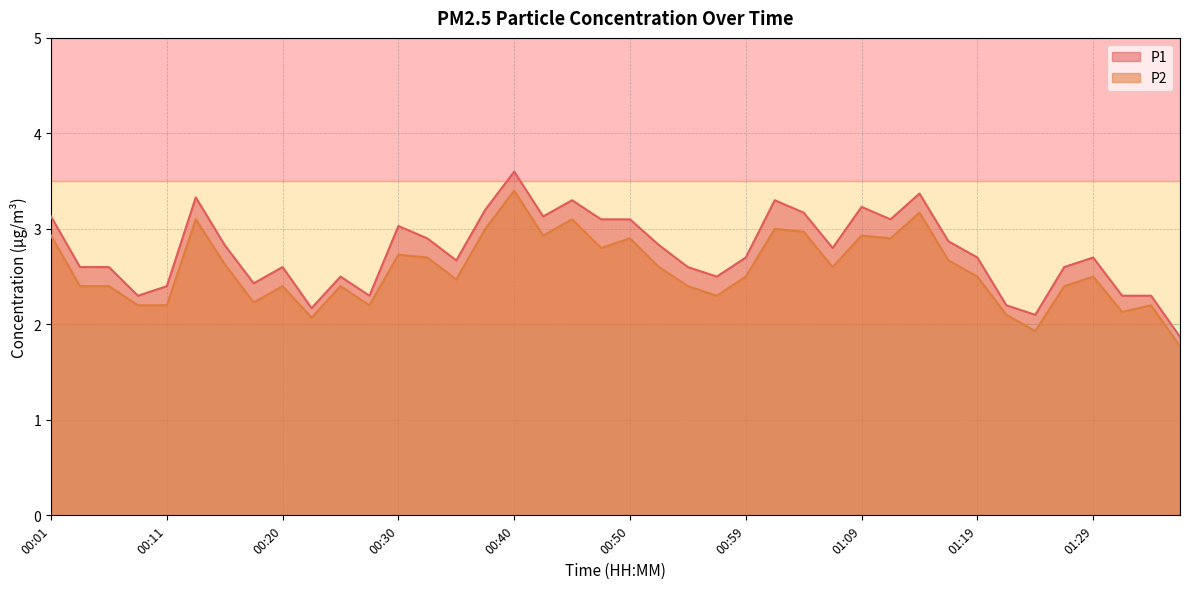

How many interior local valleys does the P1 series have?

10